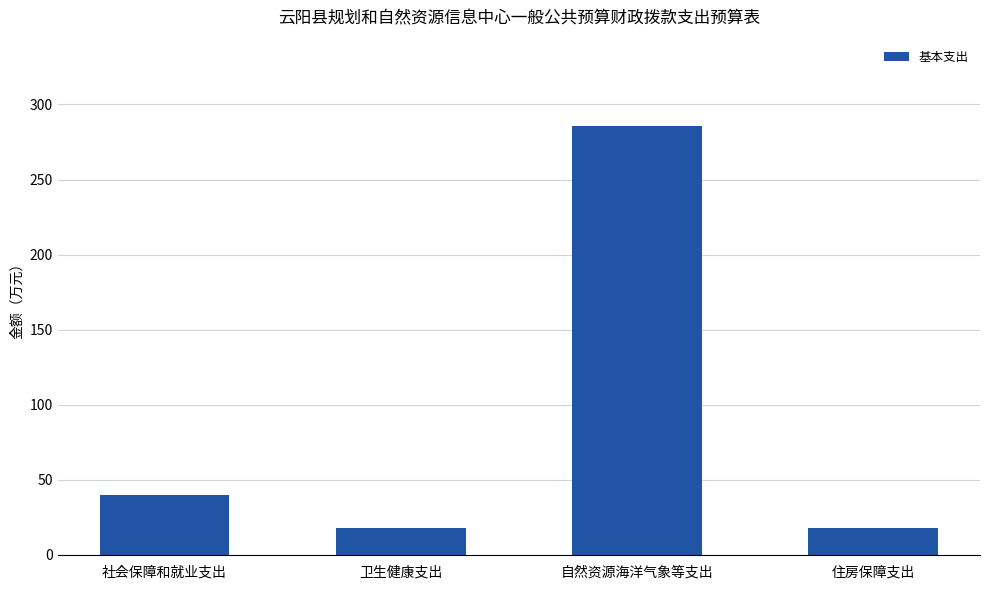

What position from the left is 自然资源海洋气象等支出?

3